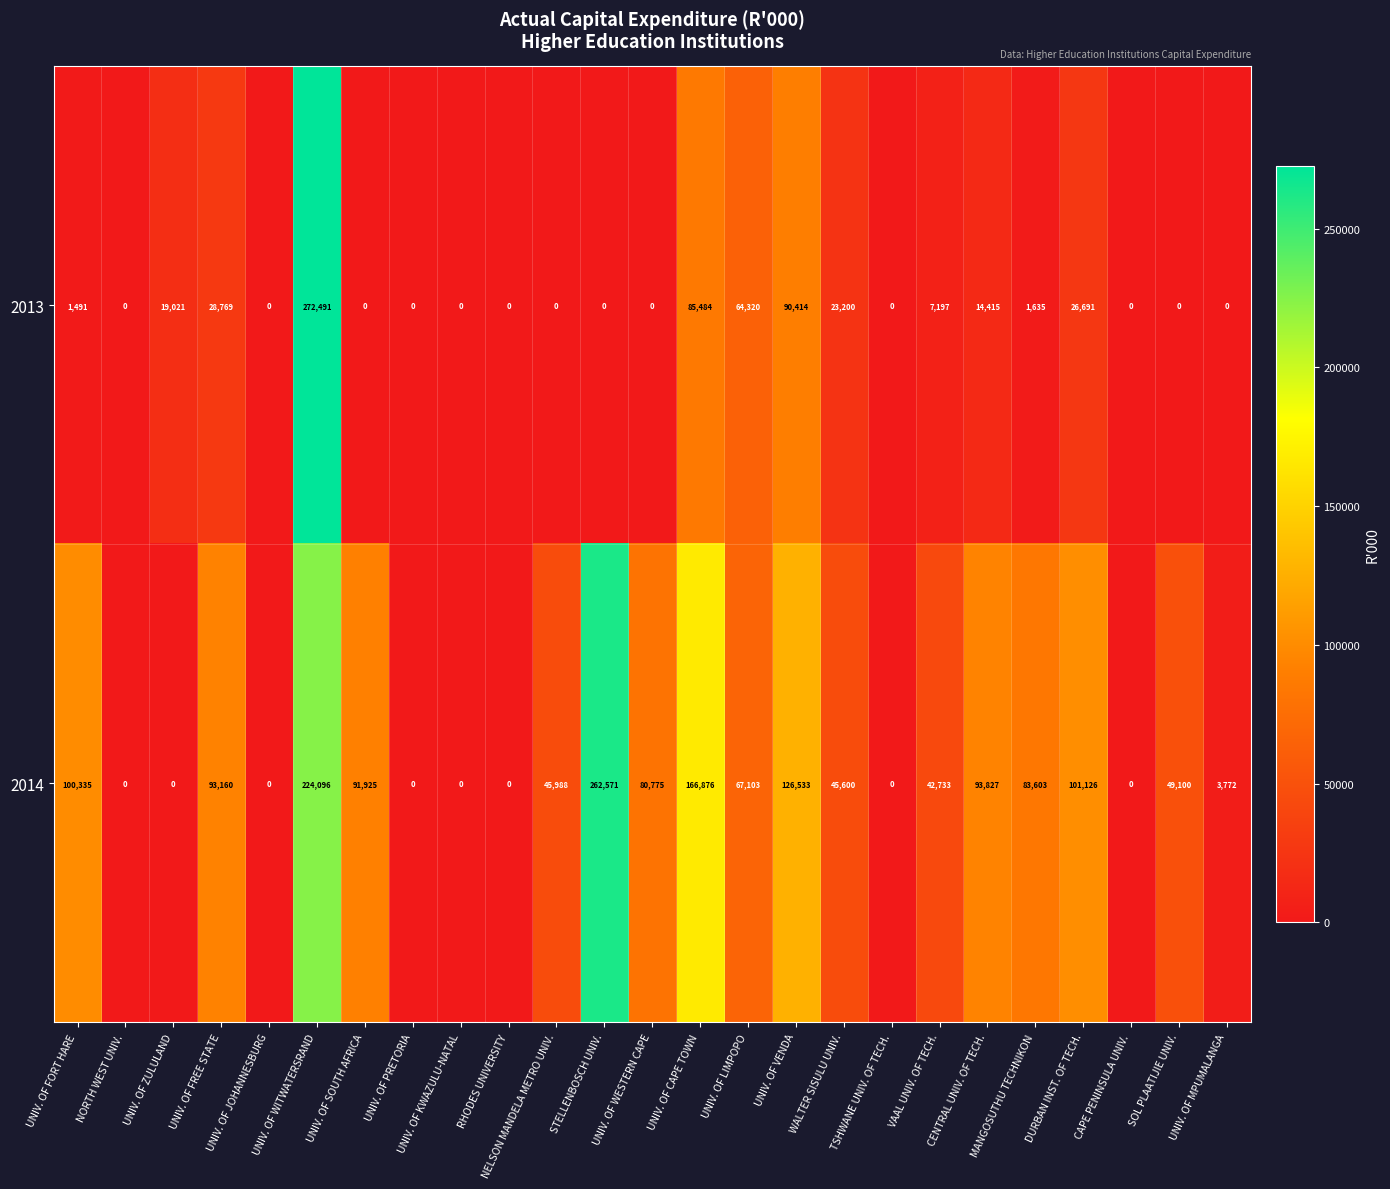

Which series changed the most between UNIV. OF SOUTH AFRICA and WALTER SISULU UNIV.?

2014